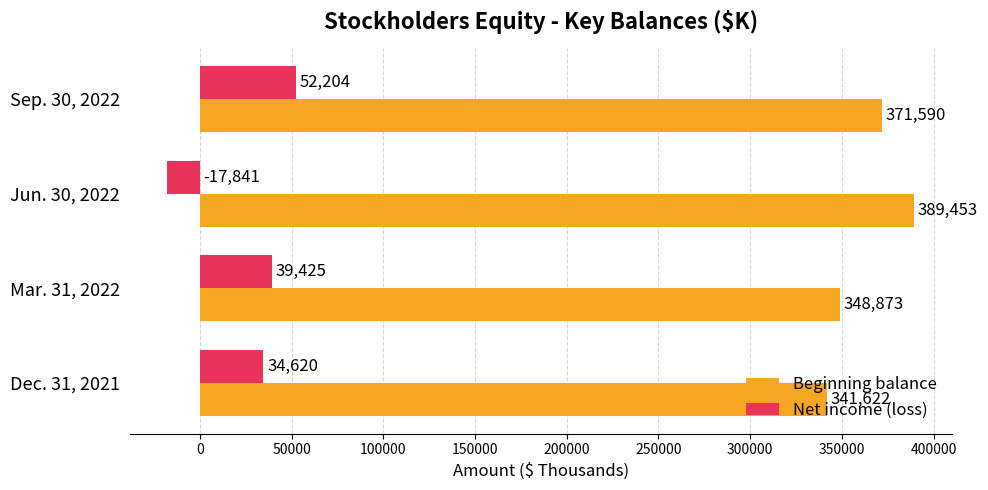

Between Mar. 31, 2022 and Jun. 30, 2022, which series saw the biggest shift?

Net income (loss)